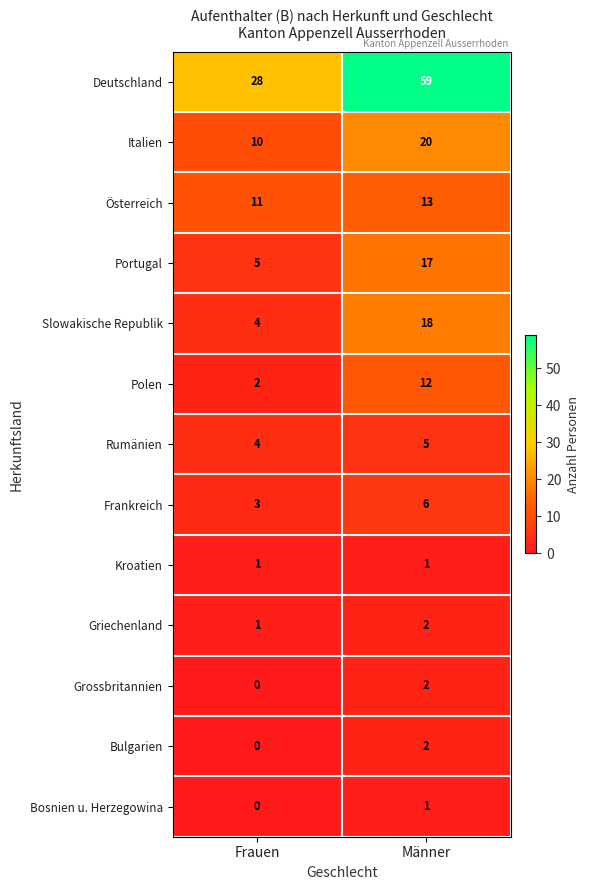

Where is Griechenland nearest to the value 1?

Frauen